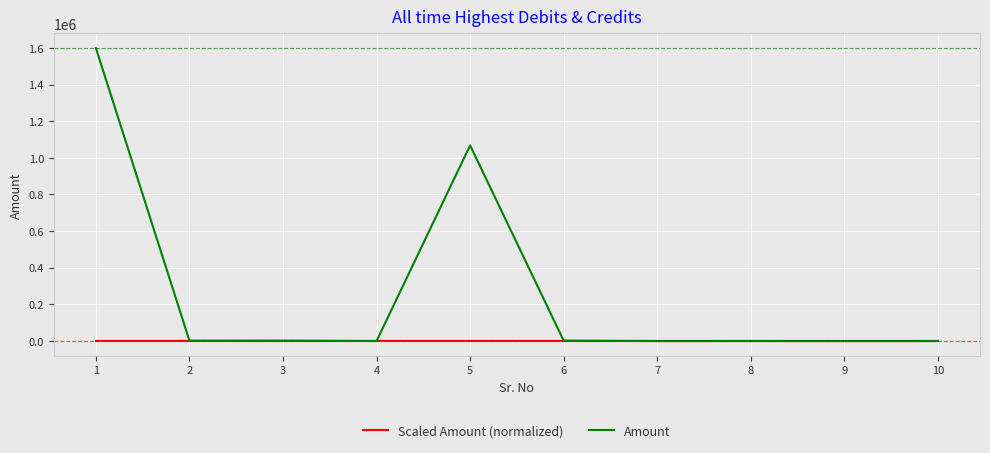

Which series has the largest range (max minus min)?

Amount